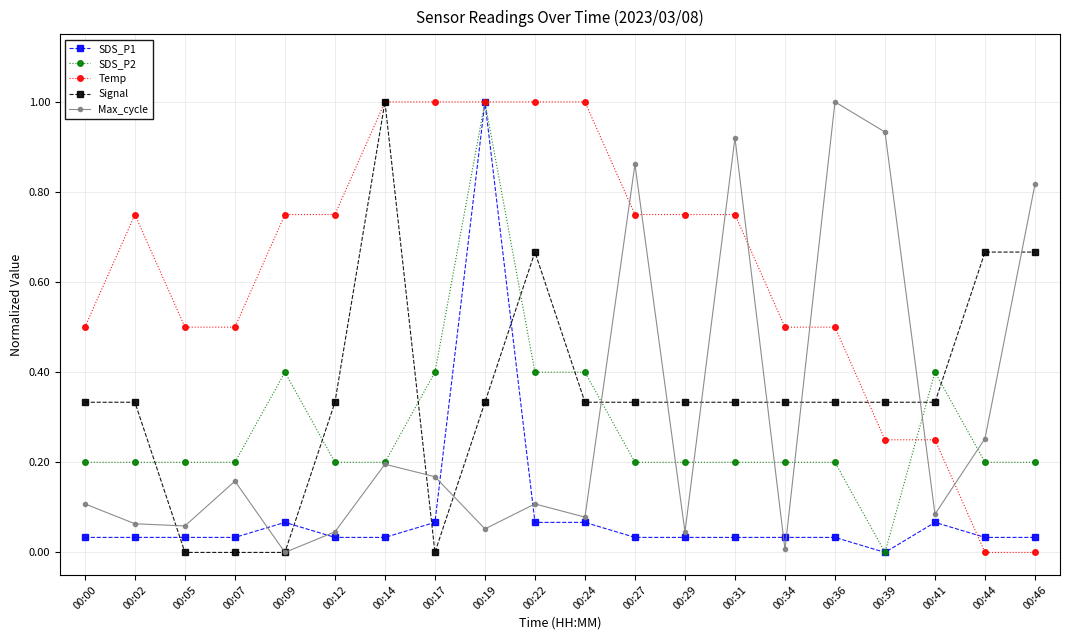

What is the spread (max minus min) of values at 00:05?

0.5